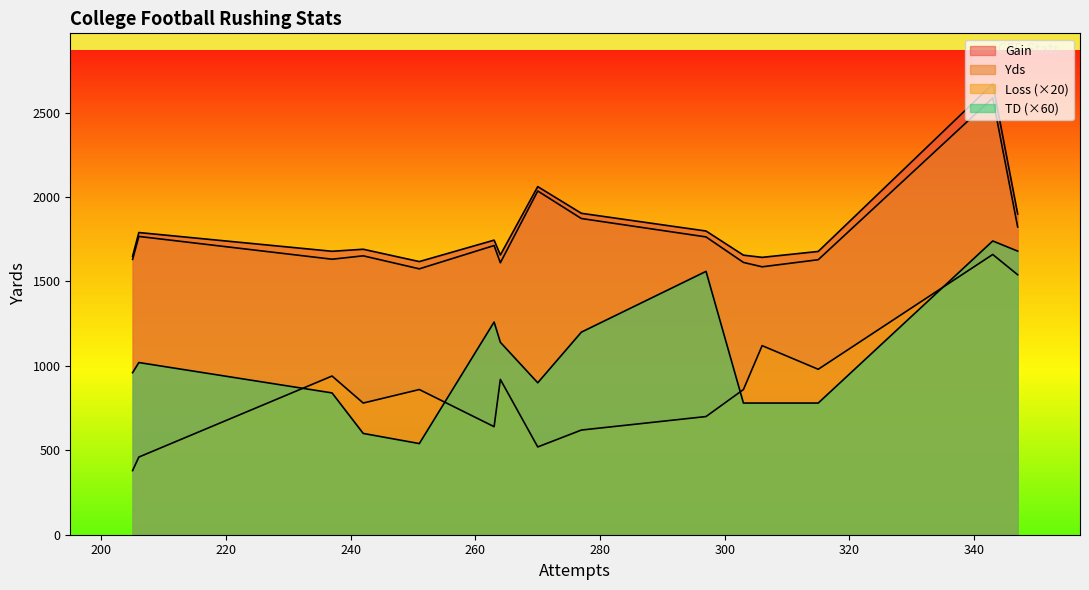

How many lines are shown in the chart?

4